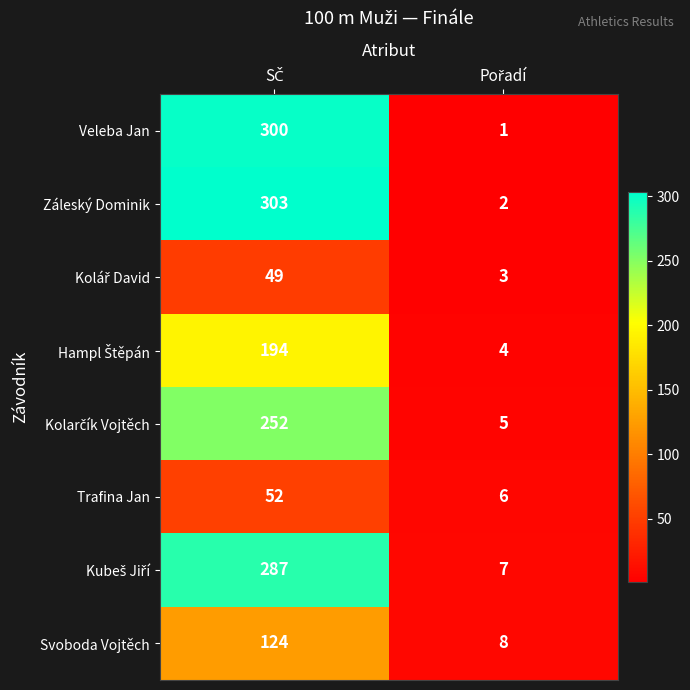

Which series has the largest range (max minus min)?

Záleský Dominik